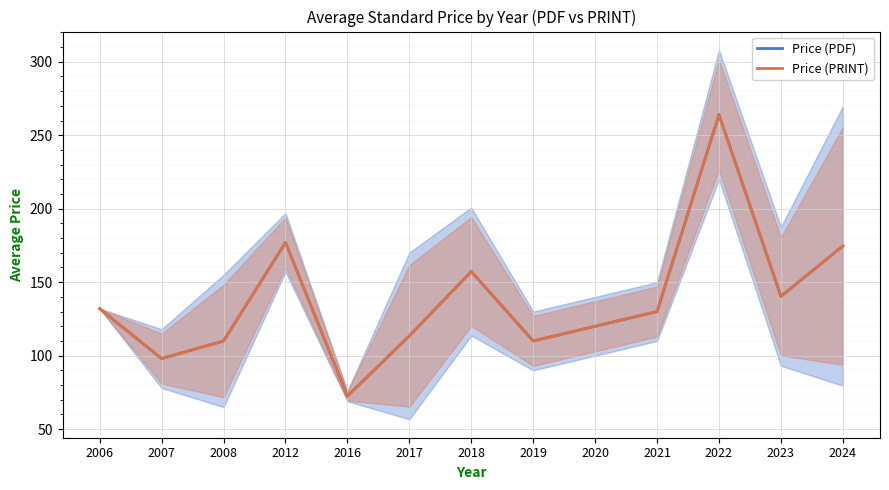

True or false: Price (PDF) and Price (PRINT) cross at least once.

False